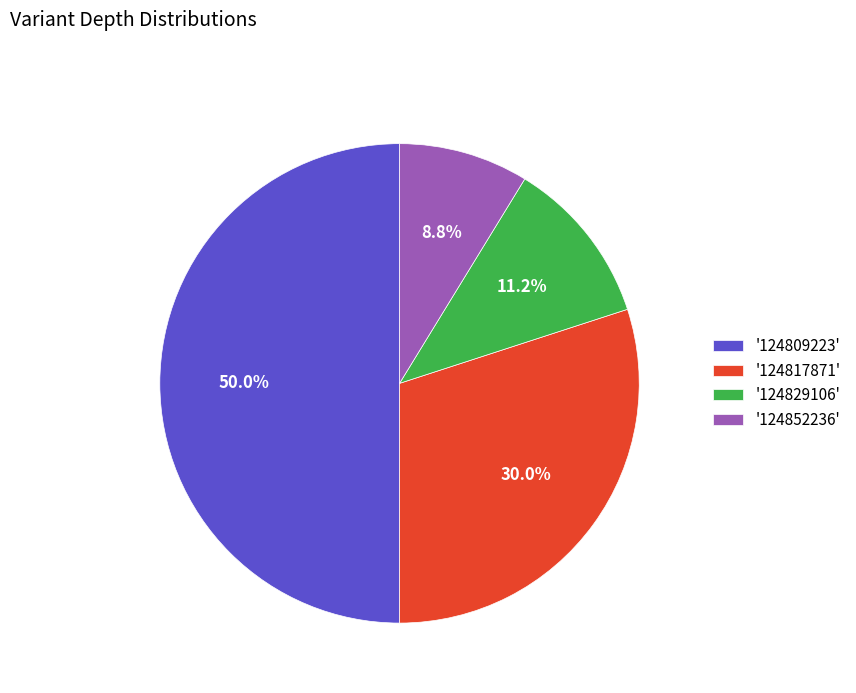

Which category has the biggest portion of the pie?

'124809223'